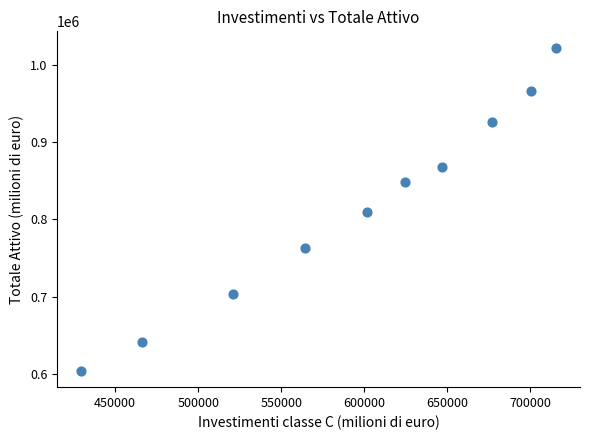

What is the average Y value?

815376